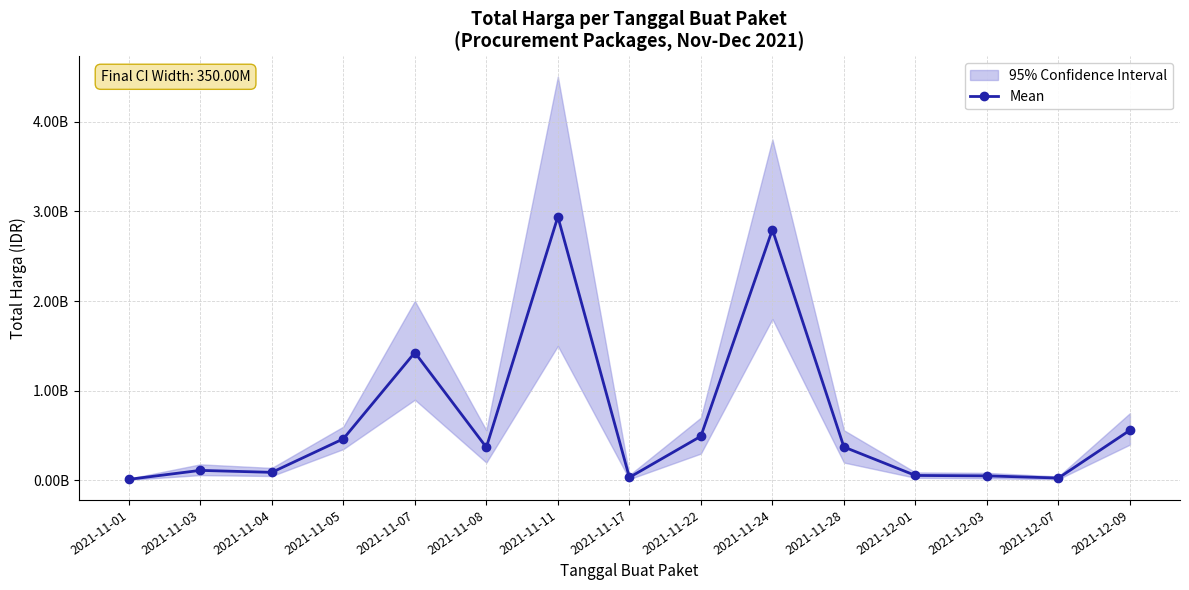

At which category does the data reach its first local peak?

2021-11-03